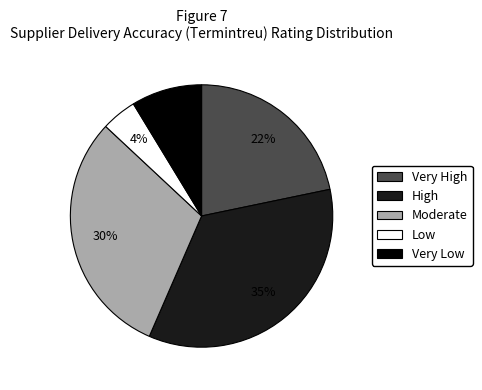

Does any single category account for the majority?

No